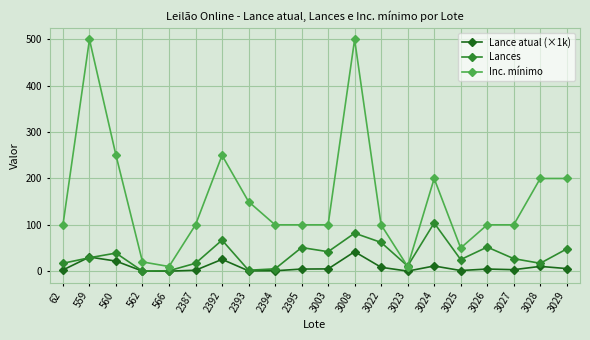

True or false: Lance atual (×1k) and Inc. mínimo cross at least once.

False